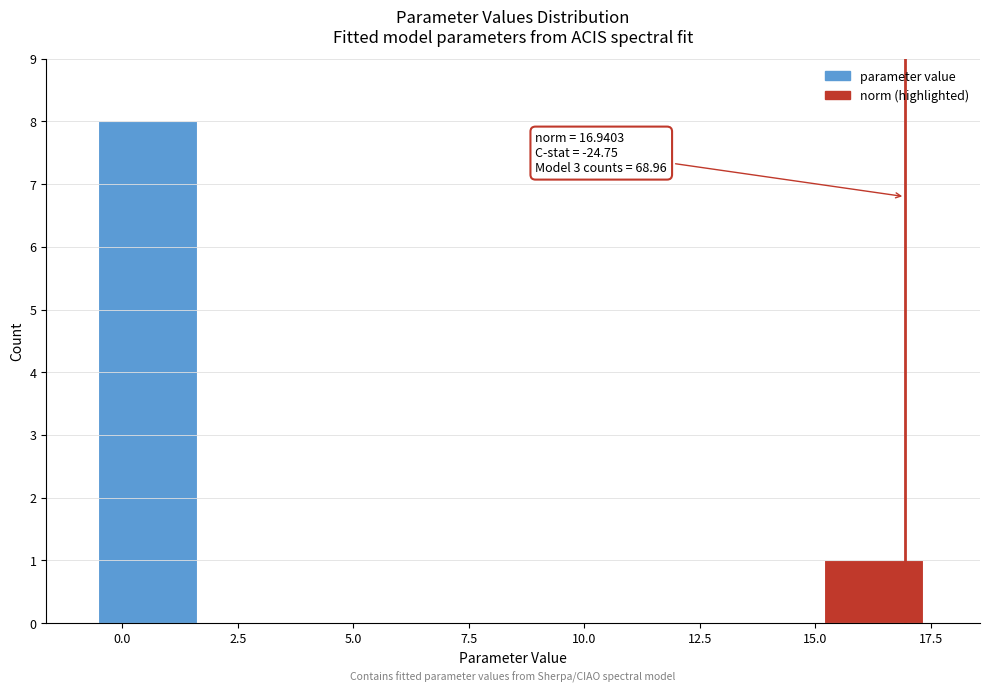

Which range on the x-axis has the tallest bar?

-0.5 to 1.5